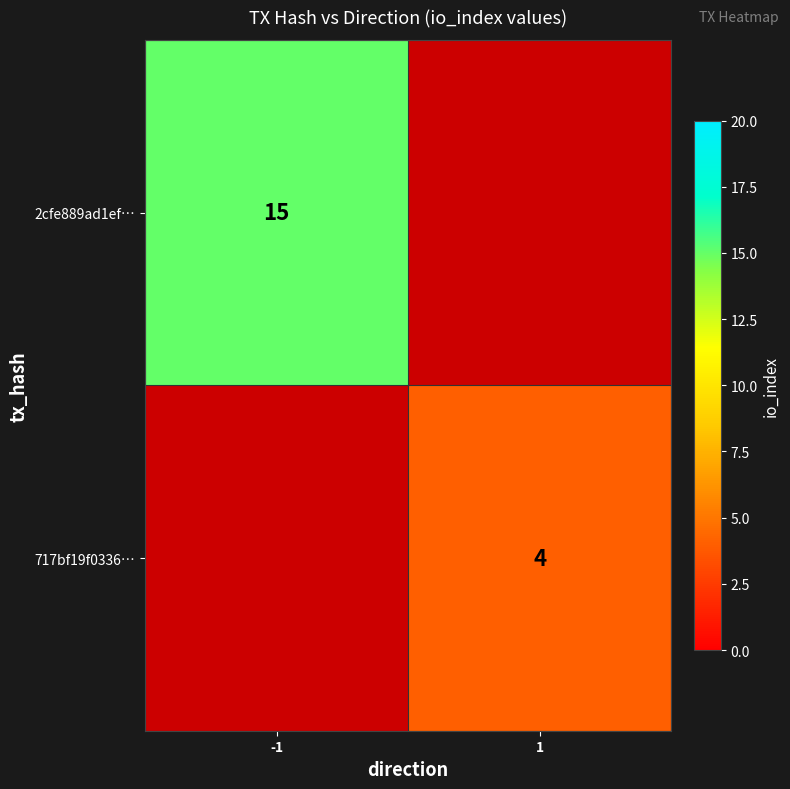

Rank the categories by 717bf19f0336… value from lowest to highest.

-1, 1